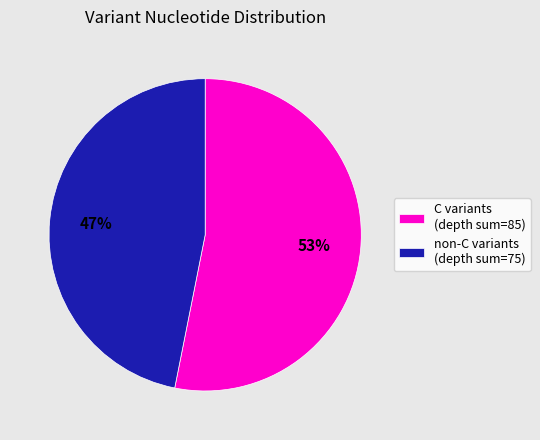

Which category has the biggest portion of the pie?

C variants (depth sum=85)